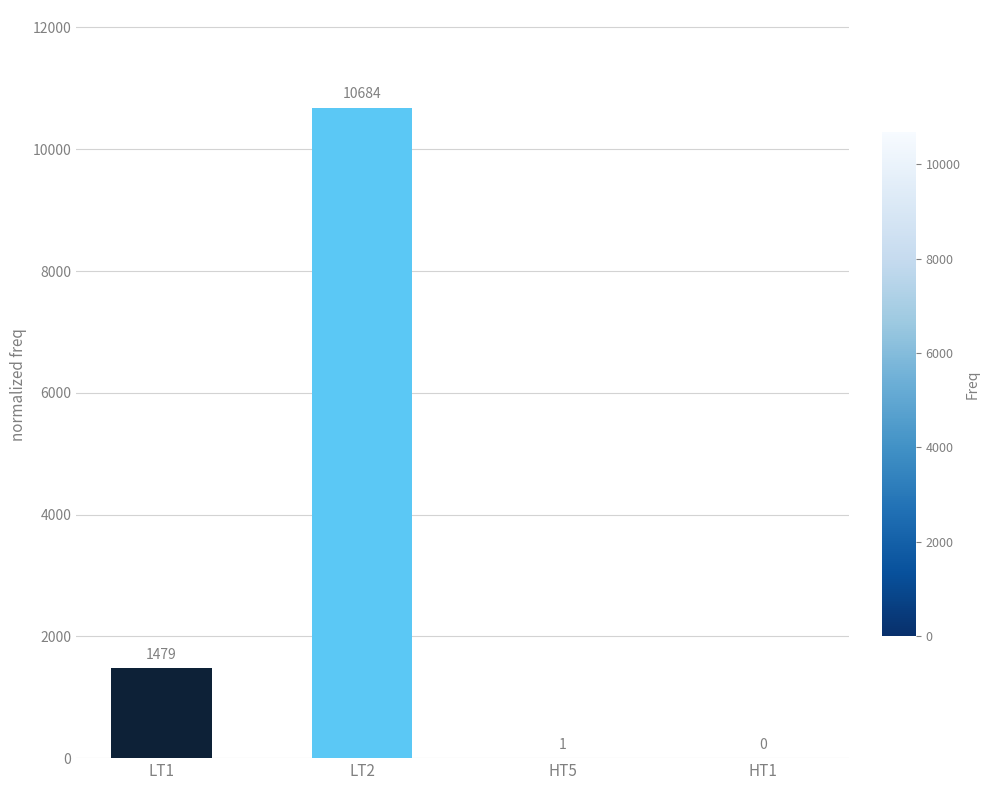

What is the change in value from LT2 to HT1?

-10684